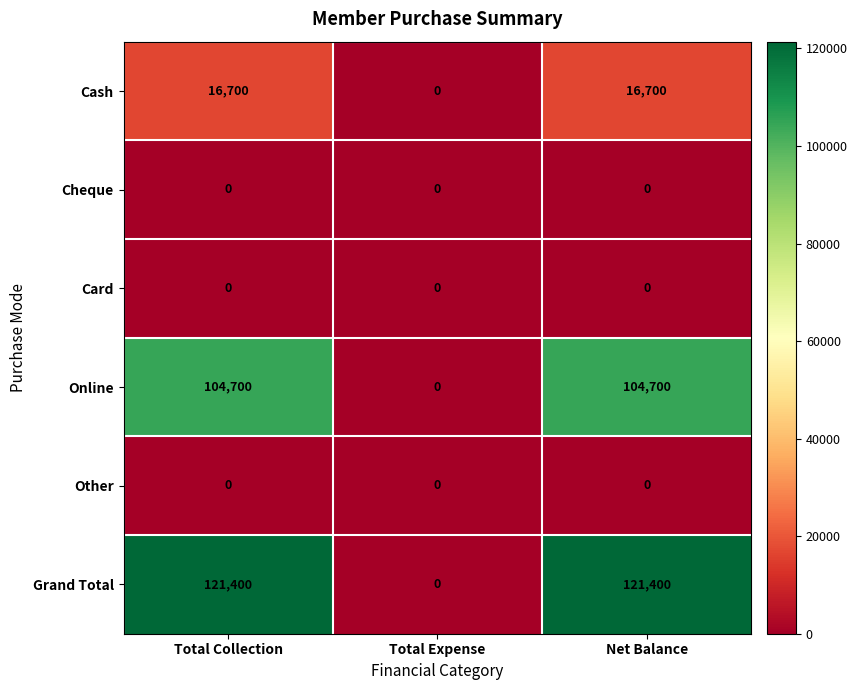

How many series are shown in this chart?

6